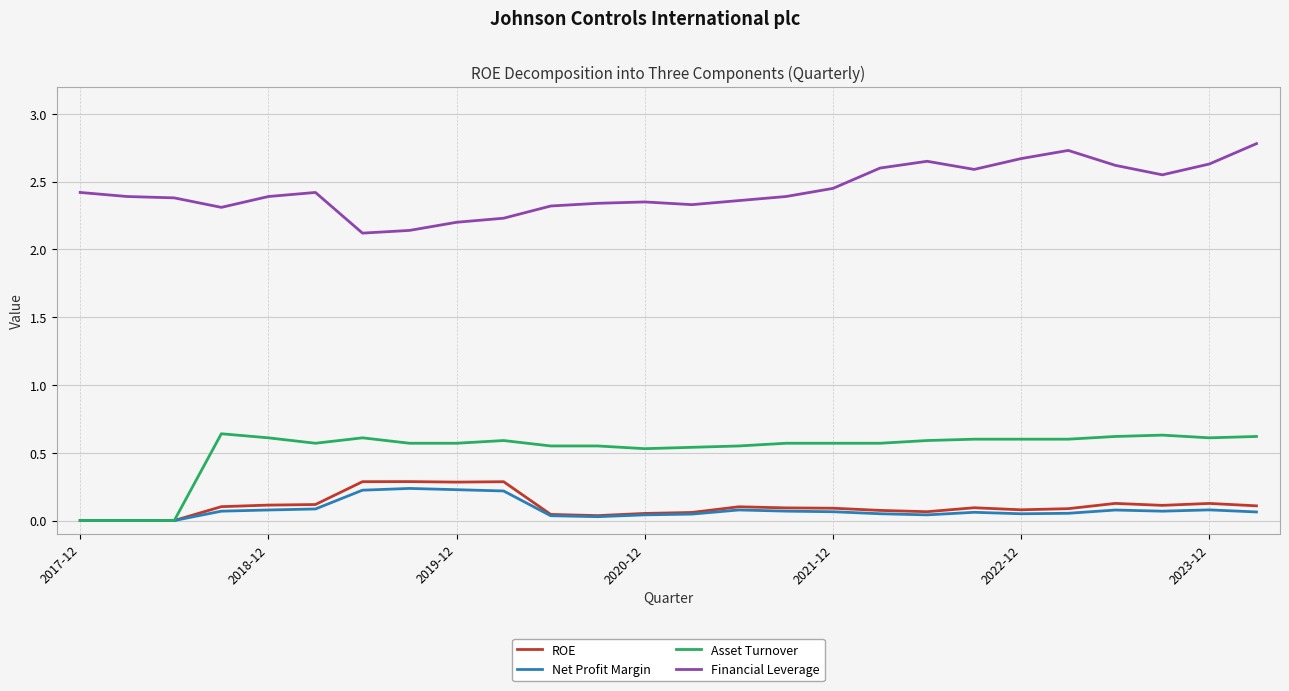

What is the maximum value for ROE?

0.3